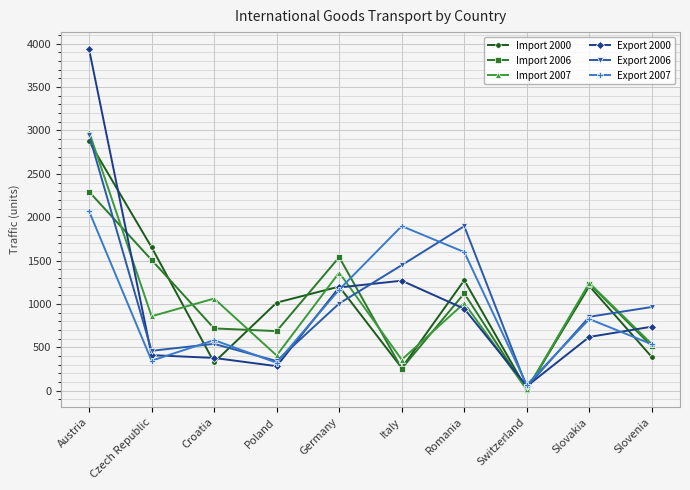

How many lines are shown in the chart?

6